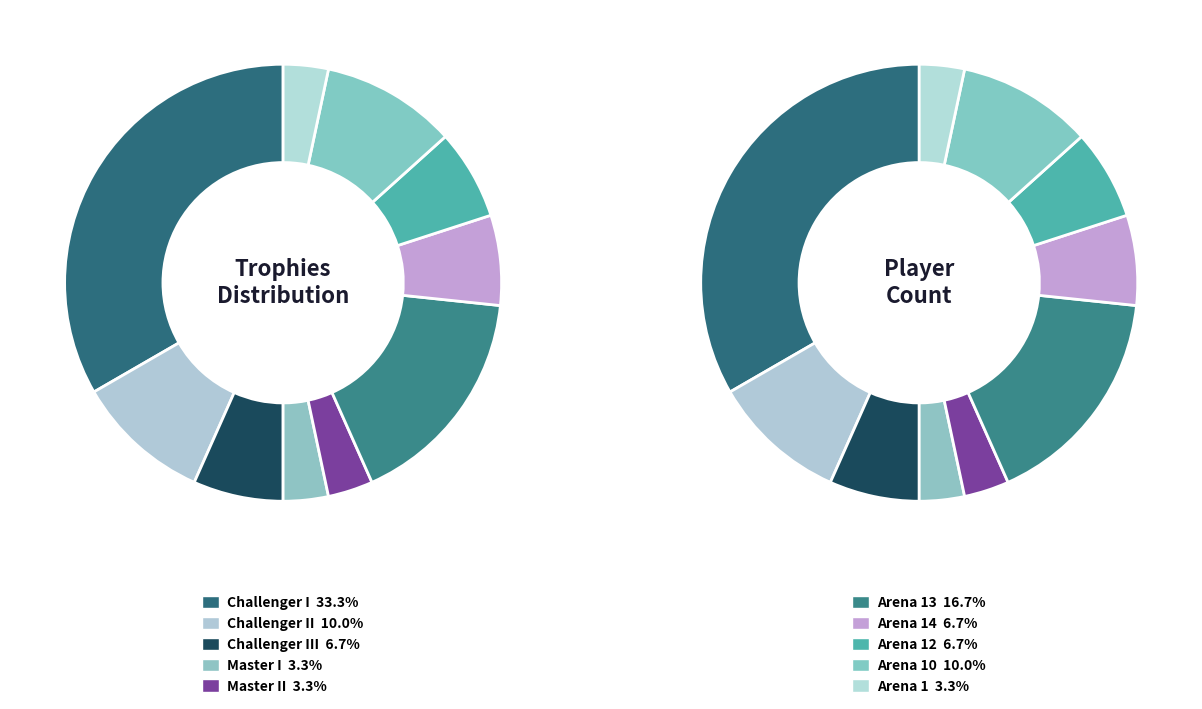

Is there any slice that represents more than half of the pie?

No